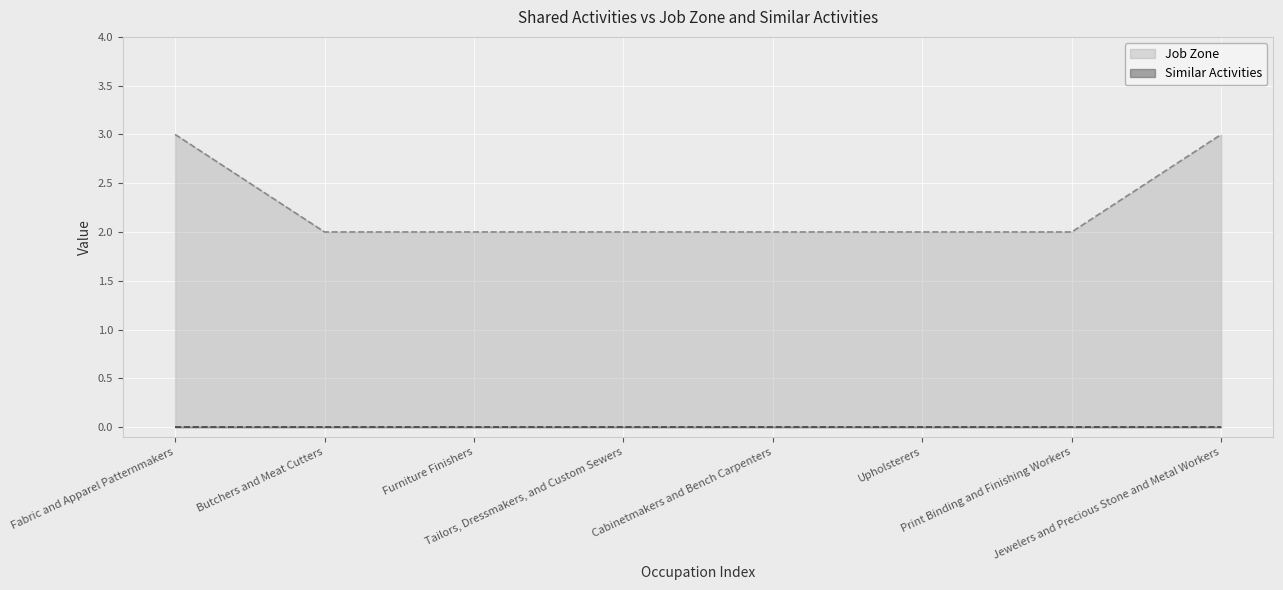

What is the sum of the values at Jewelers and Precious Stone and Metal Workers and Upholsterers?

5